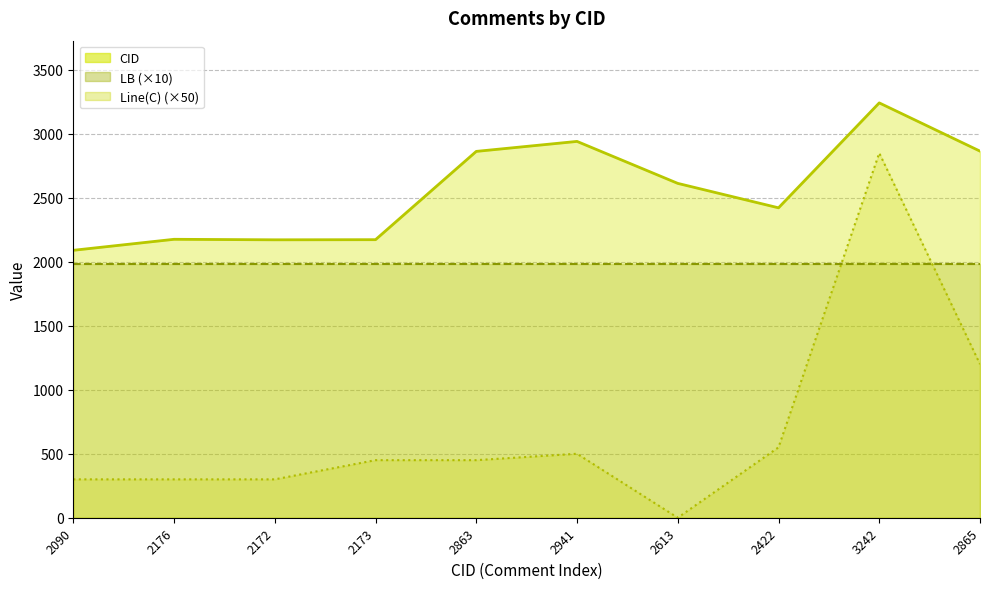

Which has a higher value, 2941 or 2172?

2941